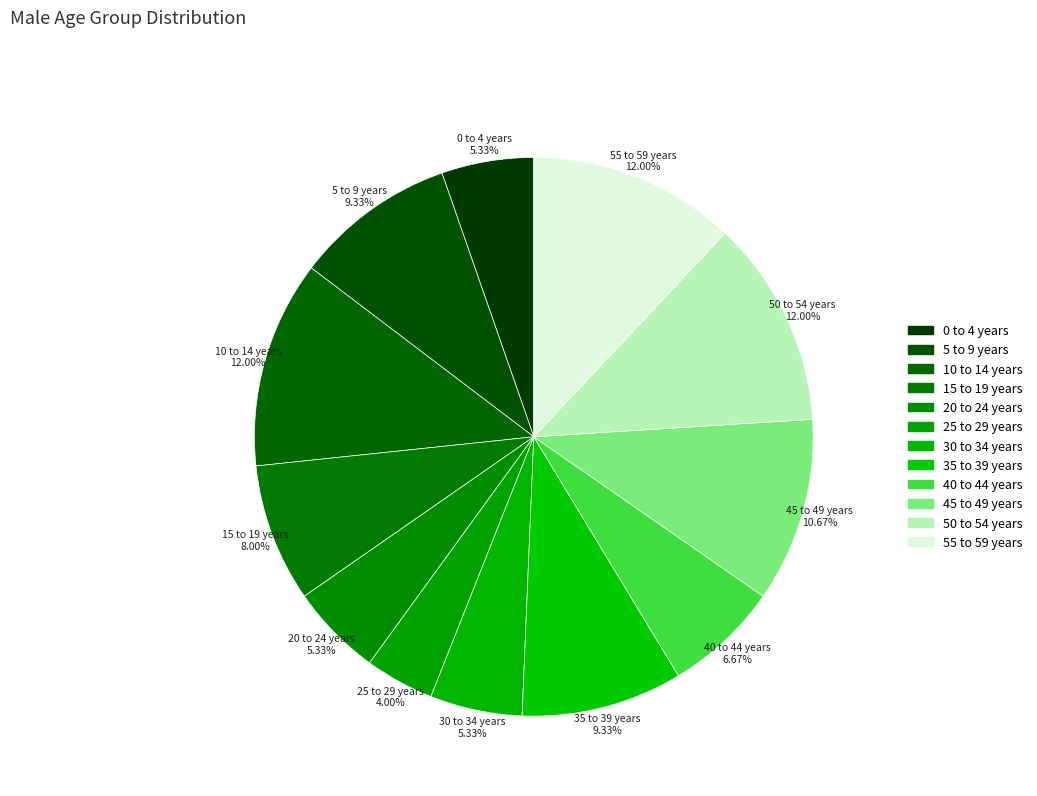

What is the smallest slice in the pie chart?

25 to 29 years